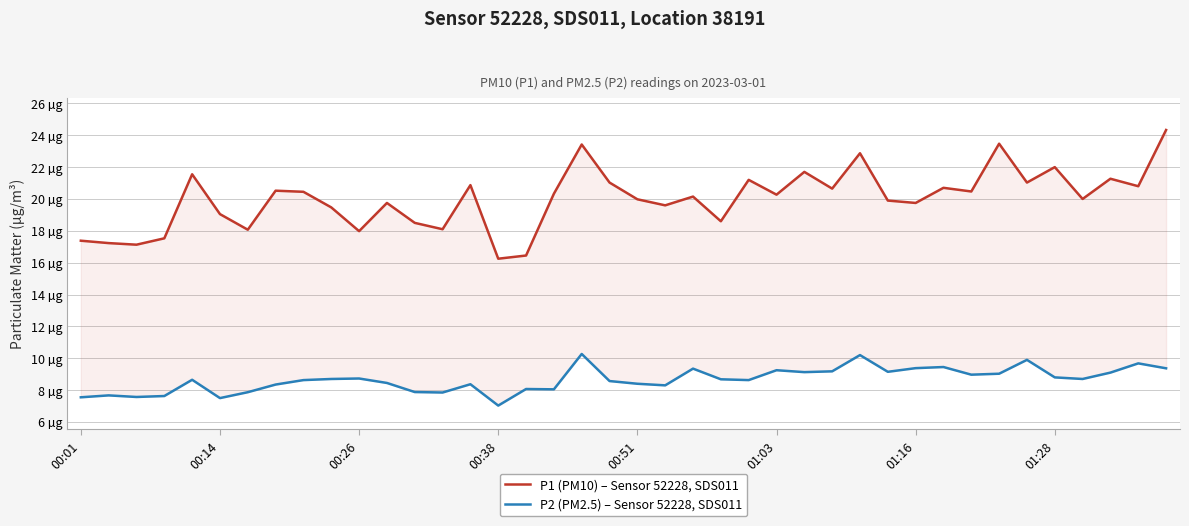

Where is P2 (PM2.5) – Sensor 52228, SDS011 nearest to the value 8?

17